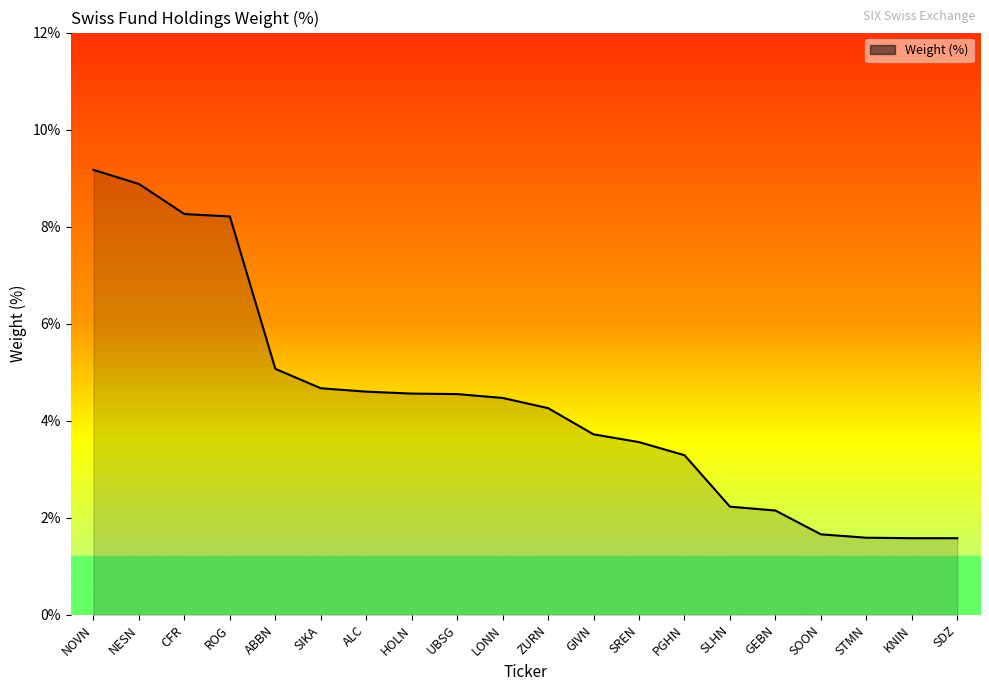

True or false: the data shows 5.3 at PGHN.

False